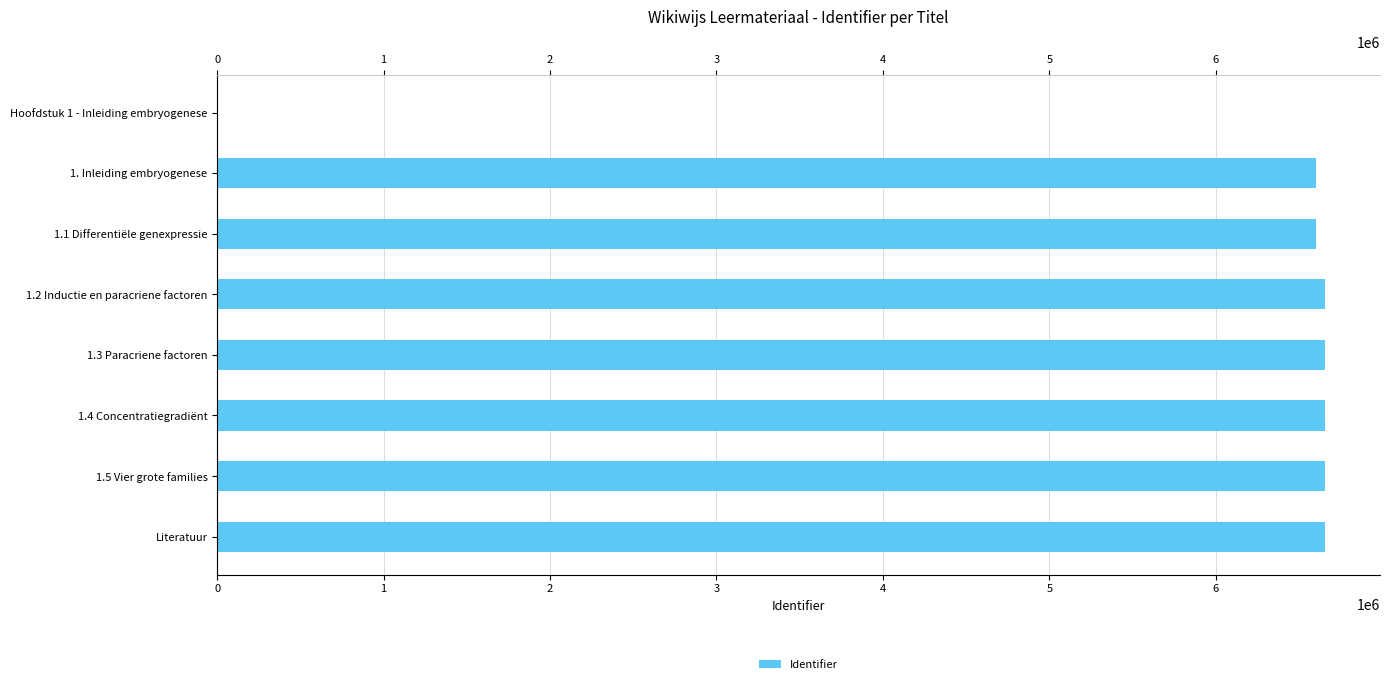

Are the bars horizontal?

Yes